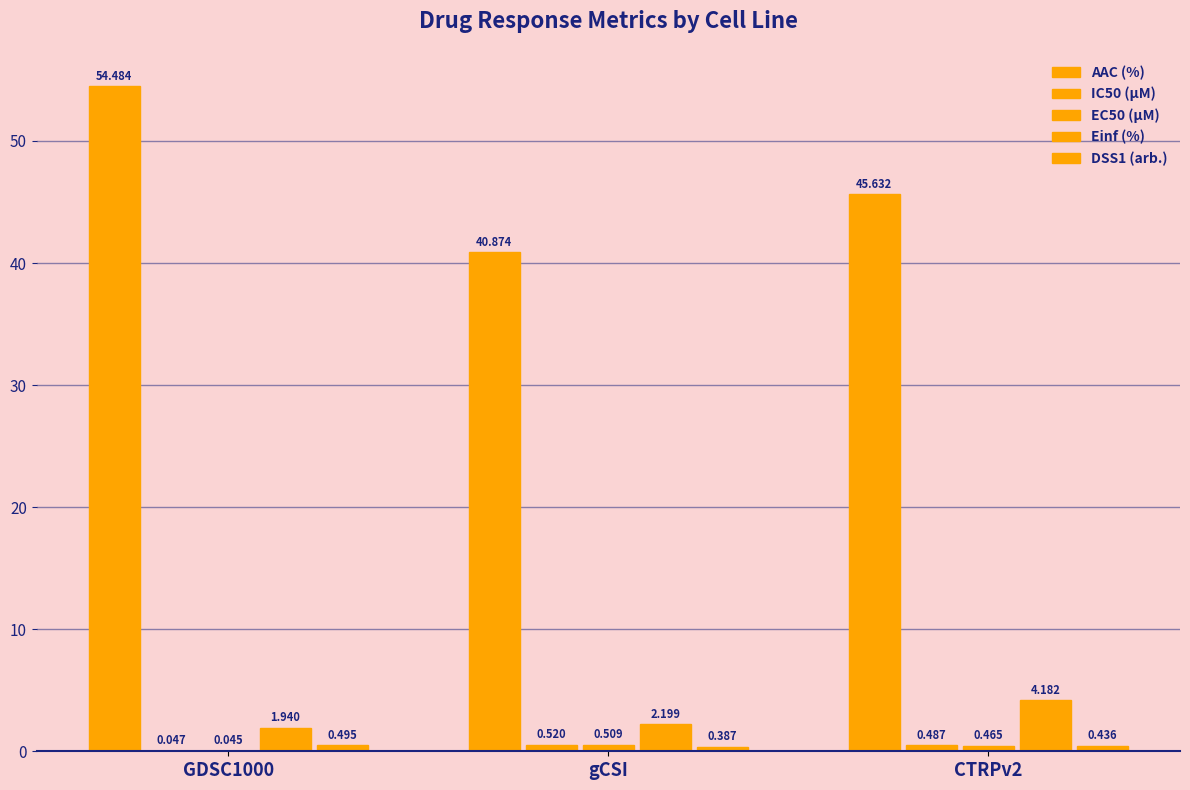

What is the label of the 2nd bar from the right?

gCSI